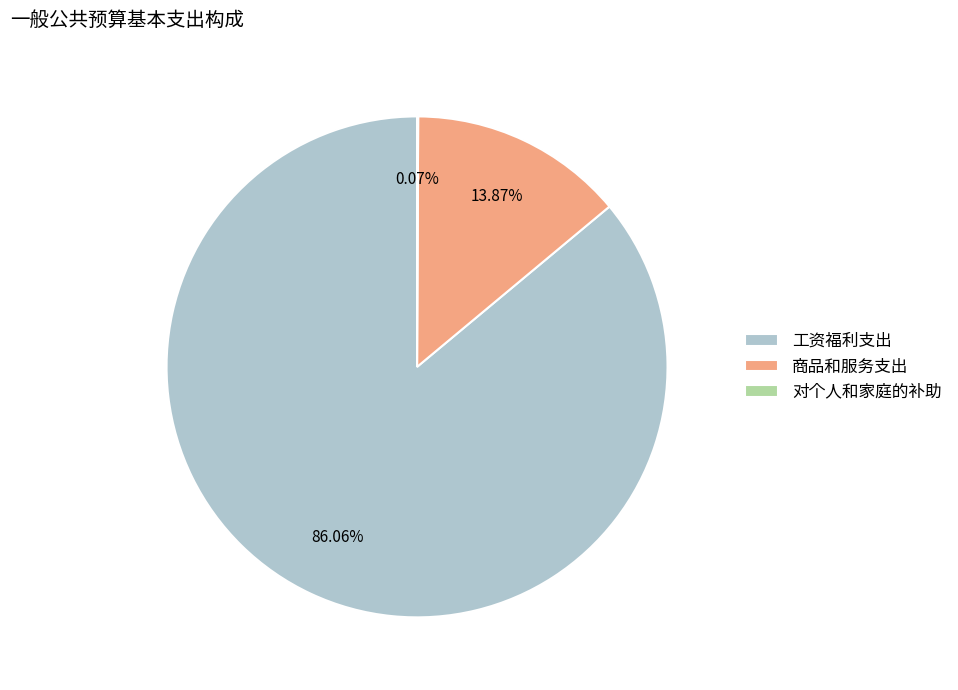

What is the largest slice in the pie chart?

工资福利支出